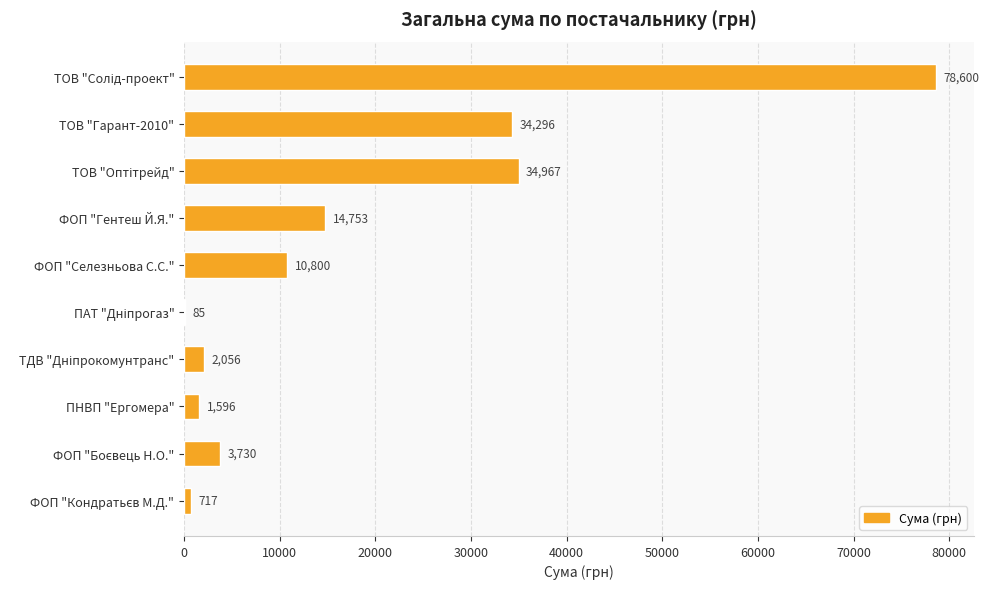

What value does the data have at ФОП "Селезньова С.С."?

10800.0